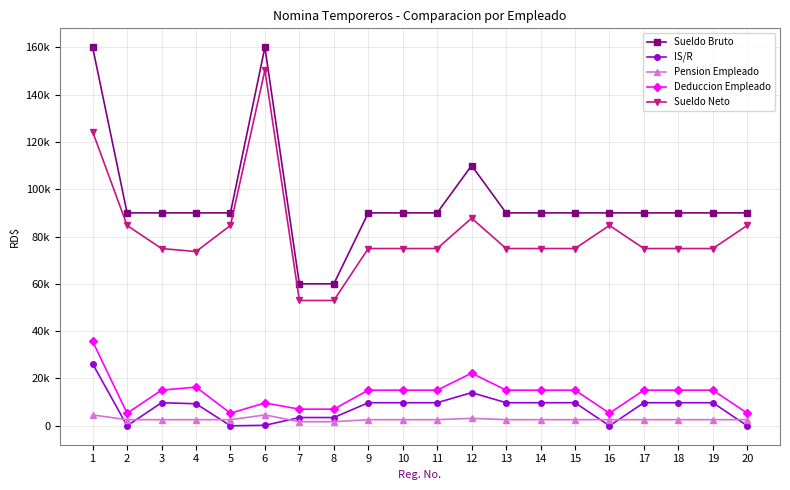

What is the difference between the second highest and minimum values in the Pension Empleado series?

2870.0